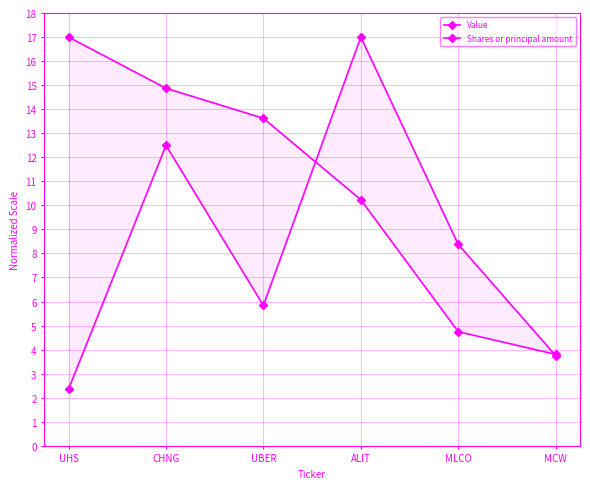

What is the maximum value for Shares or principal amount?

17.0